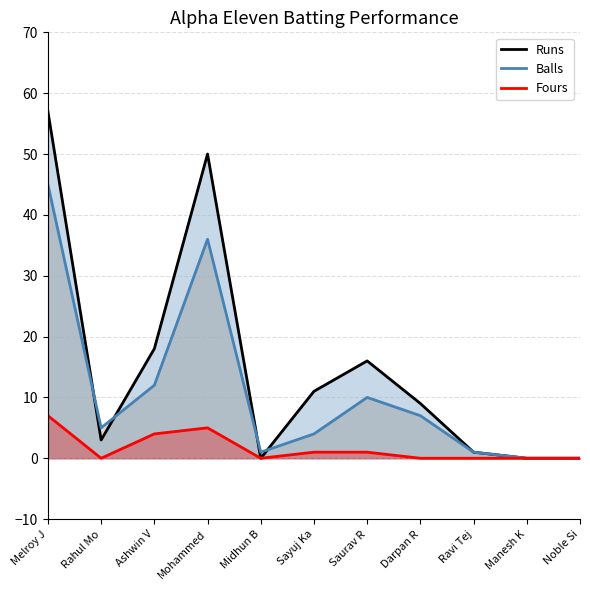

What is the difference between the maximum and minimum values in the Fours series?

7